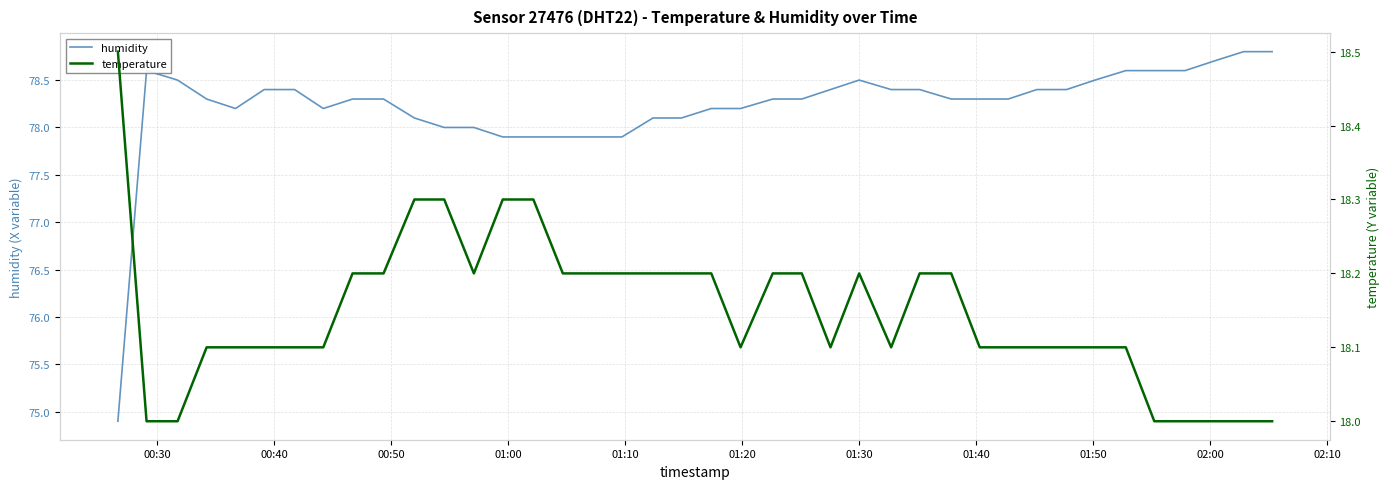

Rank the series by their average value, from highest to lowest.

humidity, temperature